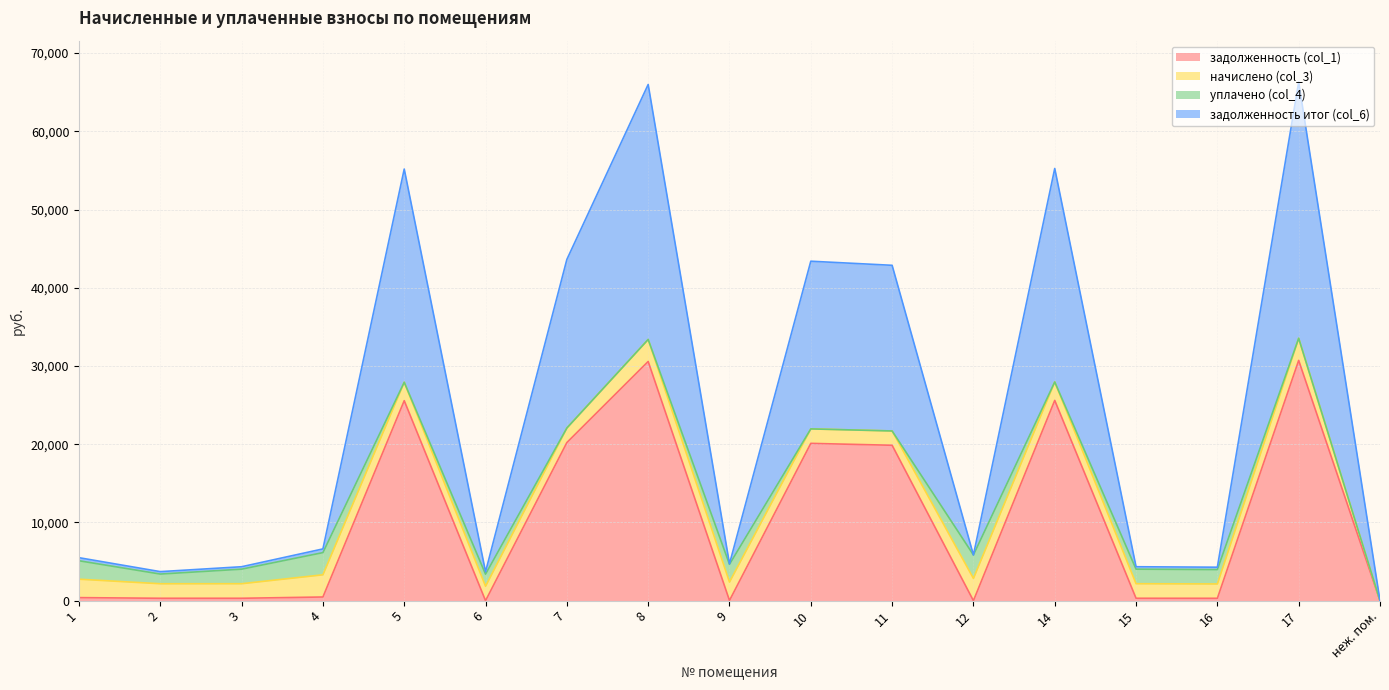

Does the chart have visible grid lines?

Yes